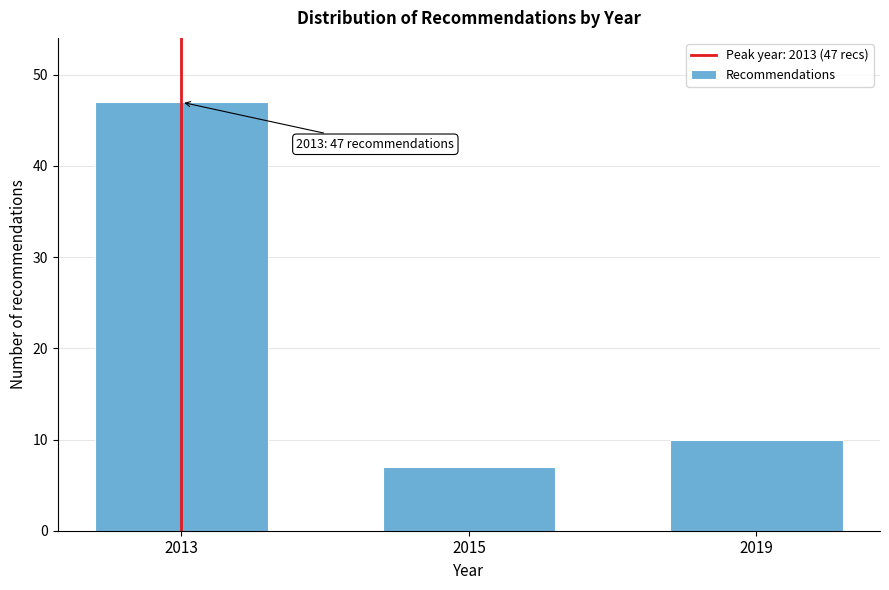

Reading right to left, extract all data points from this chart.

10	7	47